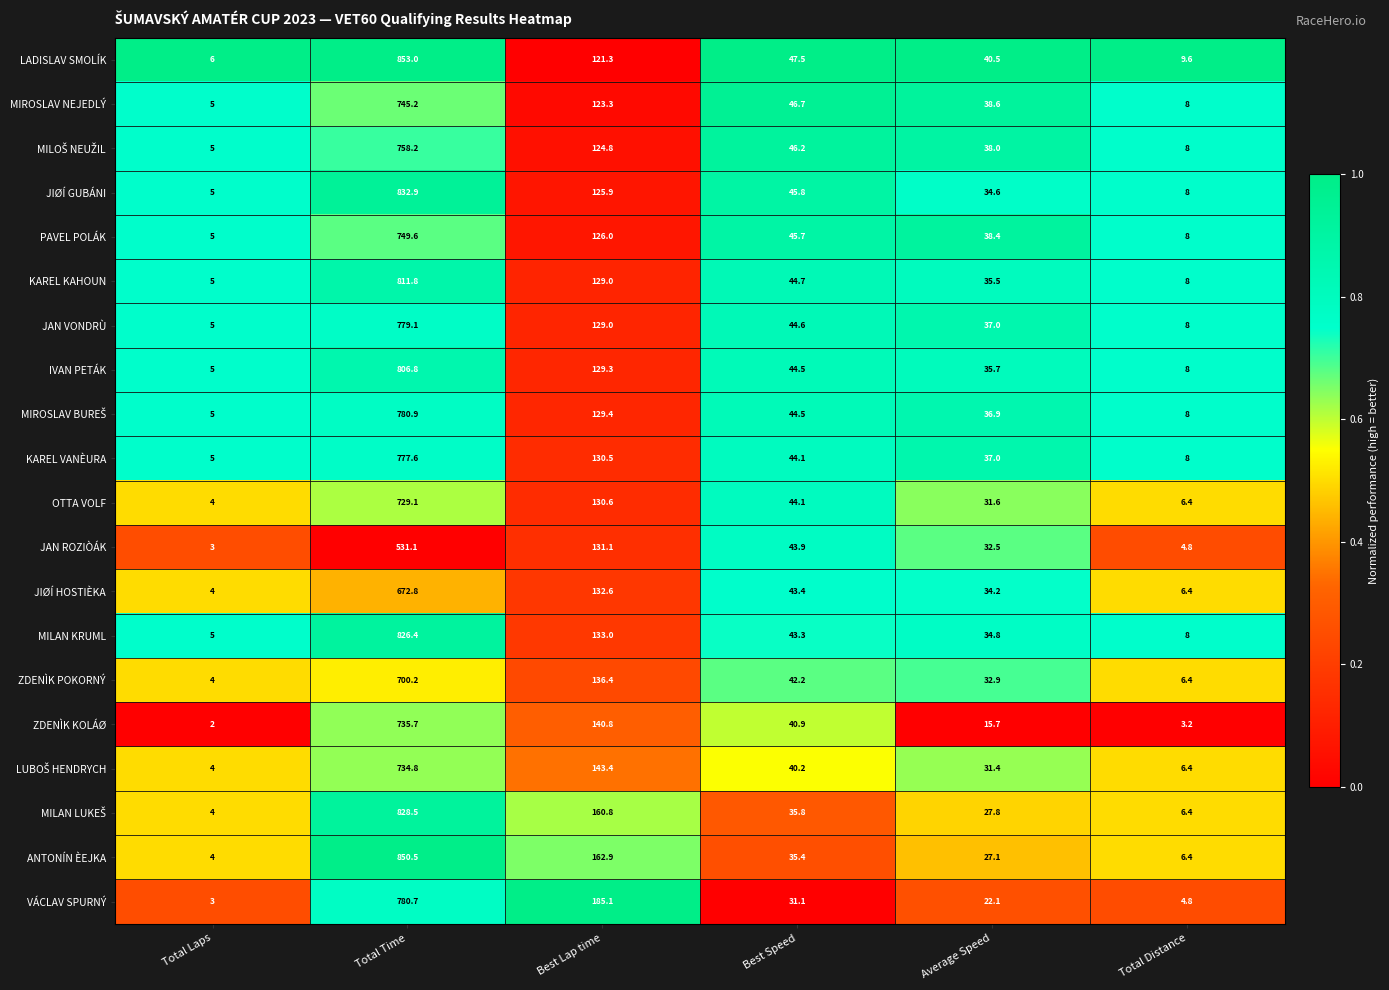

List the labels in order of ZDENÌK KOLÁØ value, largest first.

Total Time, Best Lap time, Best Speed, Average Speed, Total Distance, Total Laps